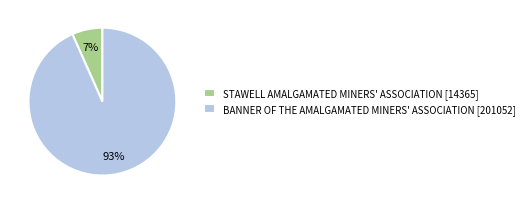

Is it true that BANNER OF THE AMALGAMATED MINERS' ASSOCIATION is 99% of the pie?

False